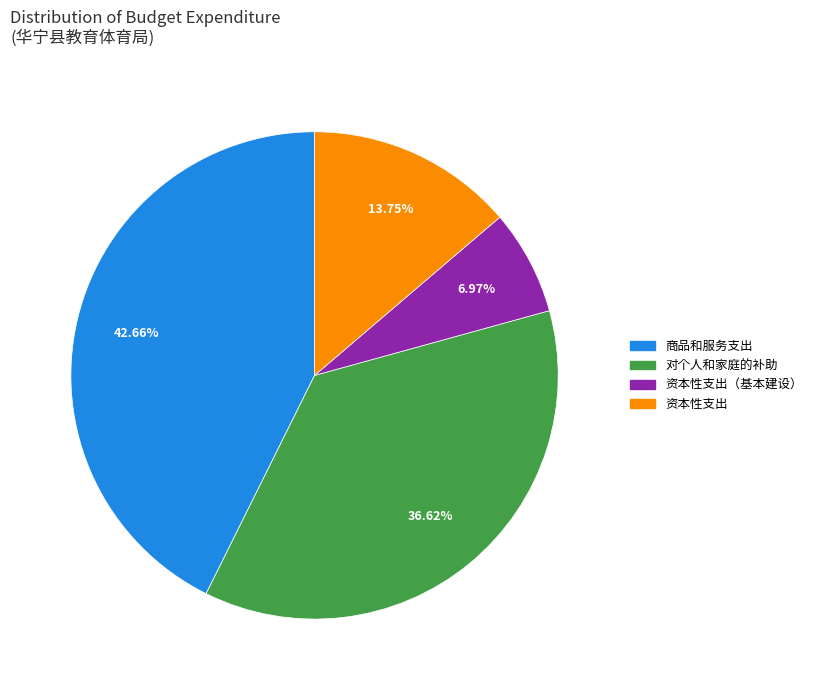

Is there any slice that represents more than half of the pie?

No